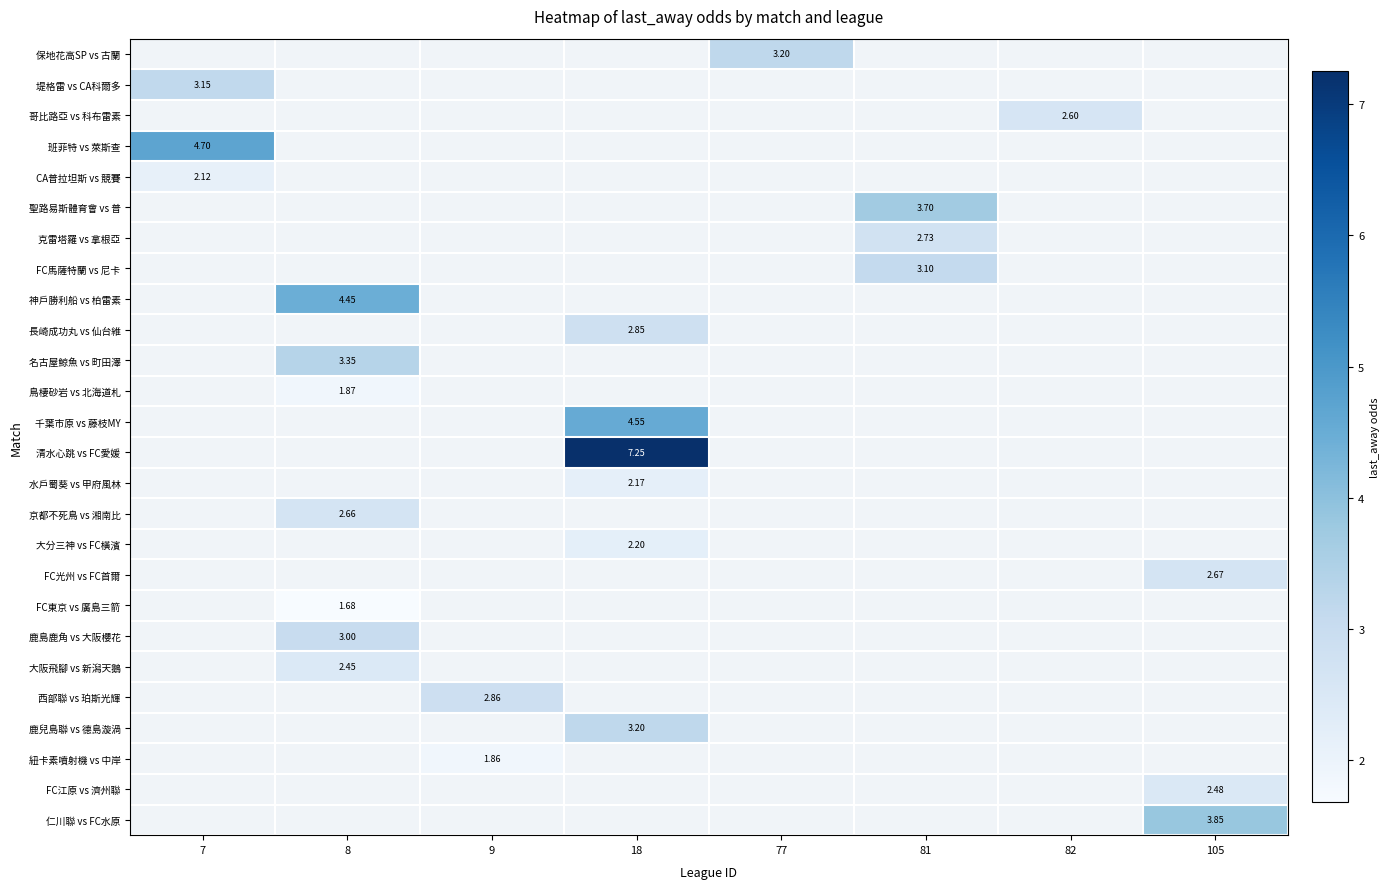

The row_6 series shows 4.1 at 81. True or false?

False